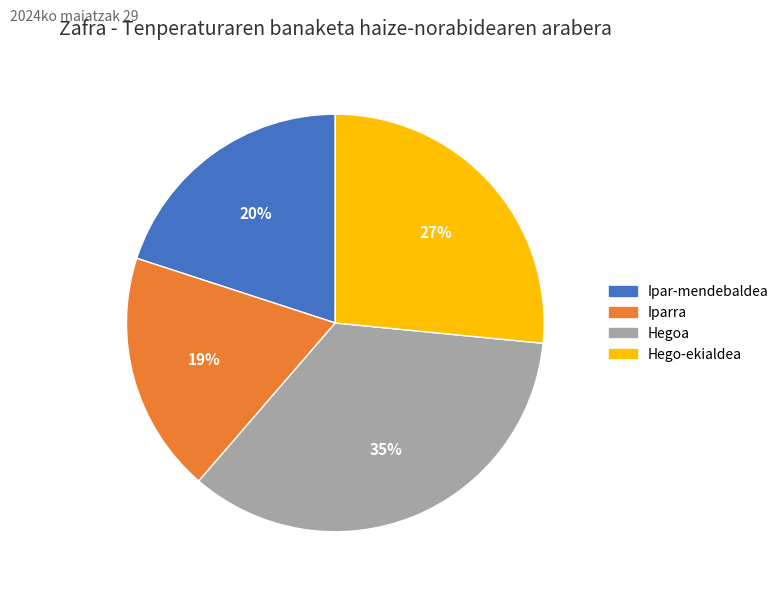

To the nearest percent, what is the average slice percentage?

25%